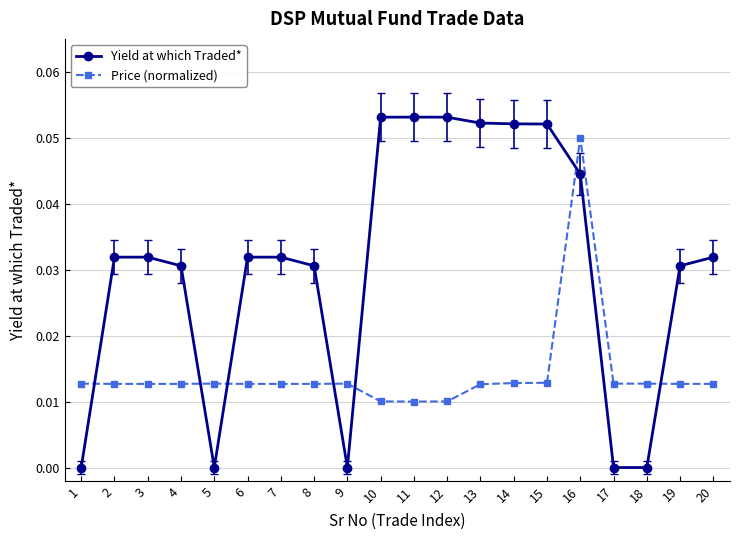

Rank the series at 6 from highest to lowest value.

Yield at which Traded*, Price (normalized)